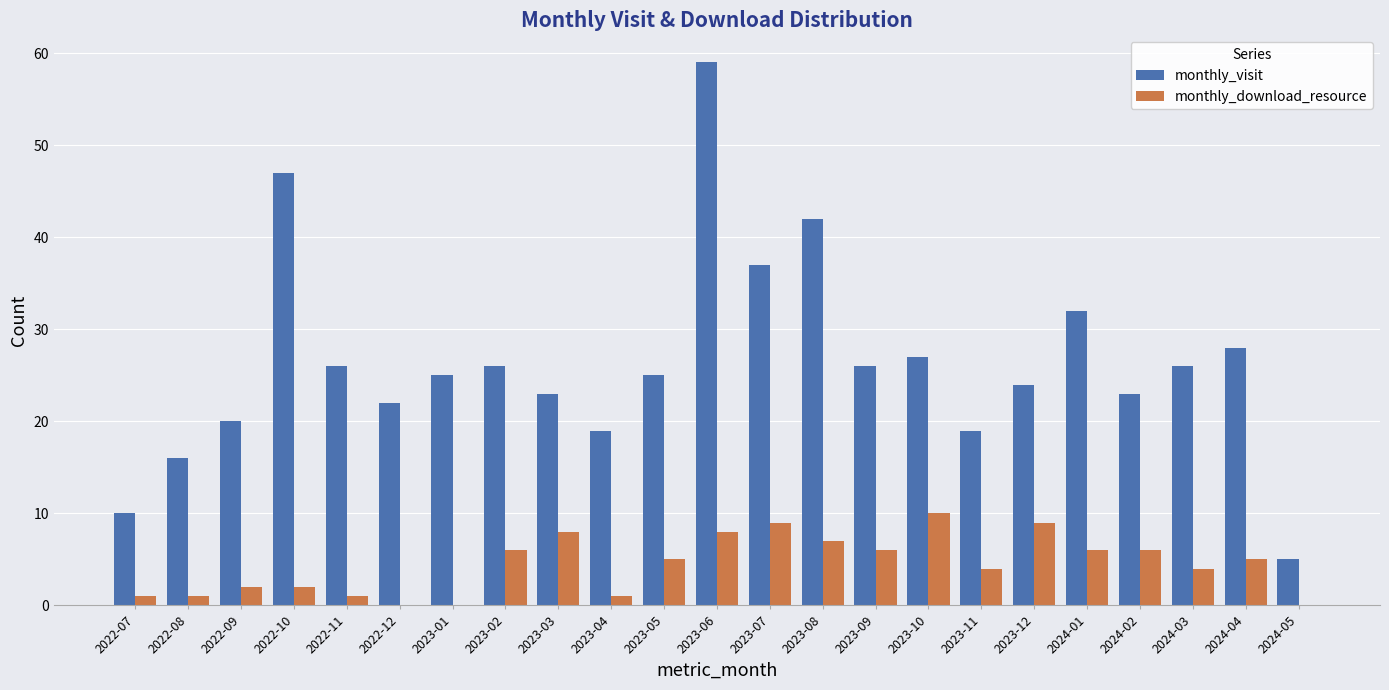

Reading left to right, extract all data points from this chart.

monthly_visit: 10	16	20	47	26	22	25	26	23	19	25	59	37	42	26	27	19	24	32	23	26	28	5
monthly_download_resource: 1	1	2	2	1	0	0	6	8	1	5	8	9	7	6	10	4	9	6	6	4	5	0